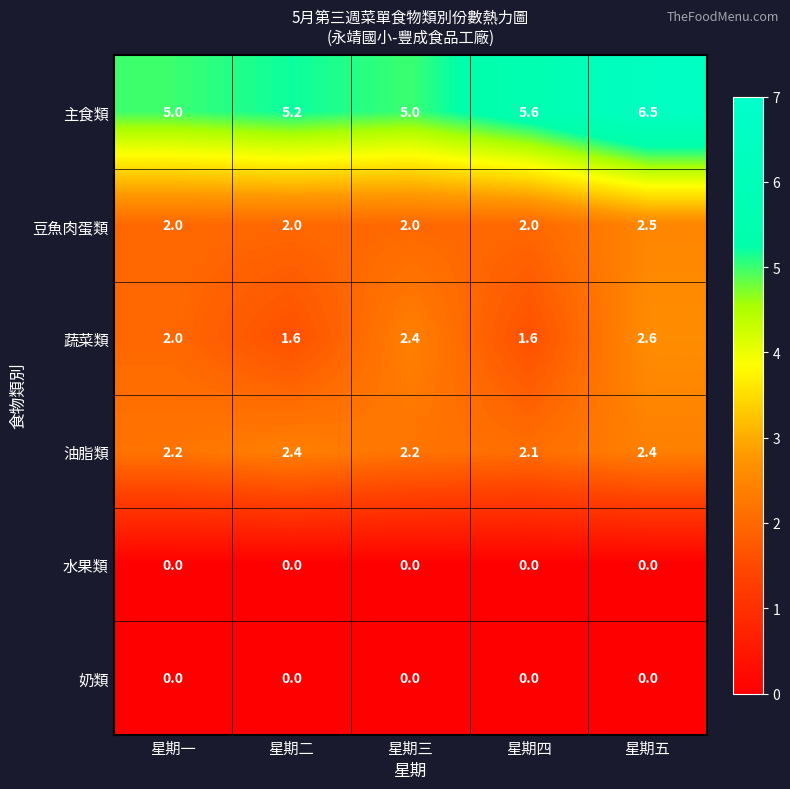

What is the average value of the 油脂類 series?

2.3